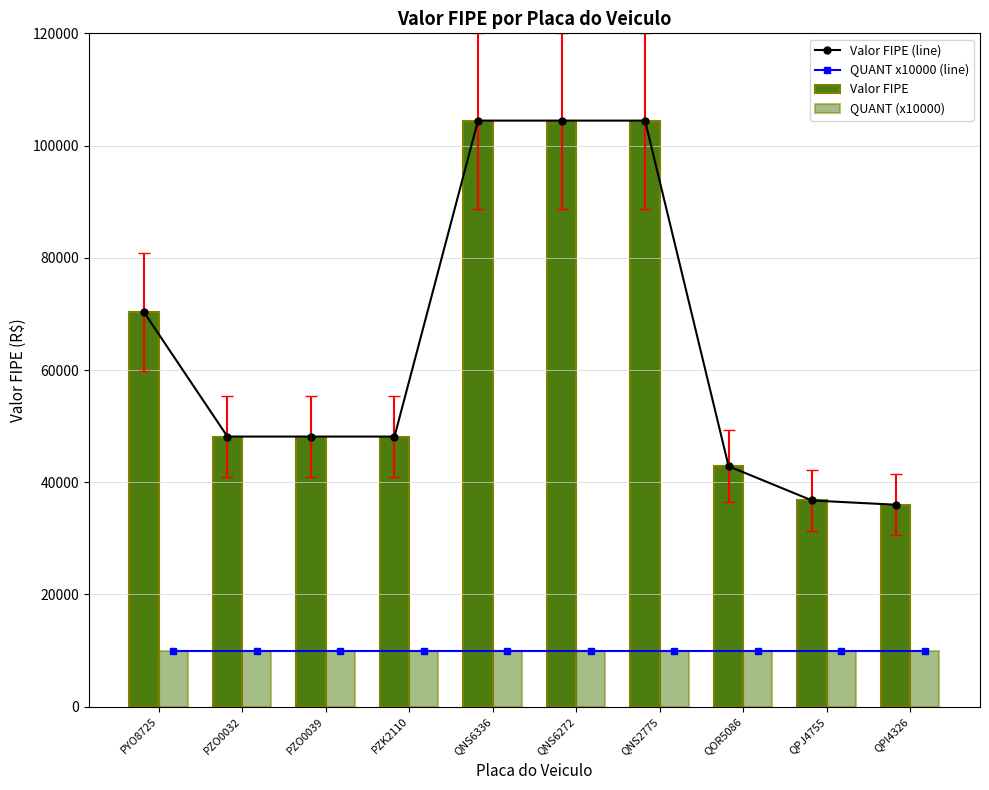

At which label is Valor FIPE closest to 70220?

PYO8725